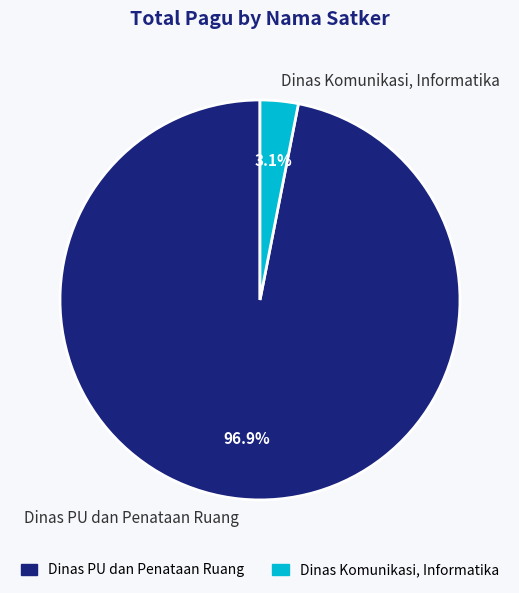

Which category has the biggest portion of the pie?

Dinas PU dan Penataan Ruang